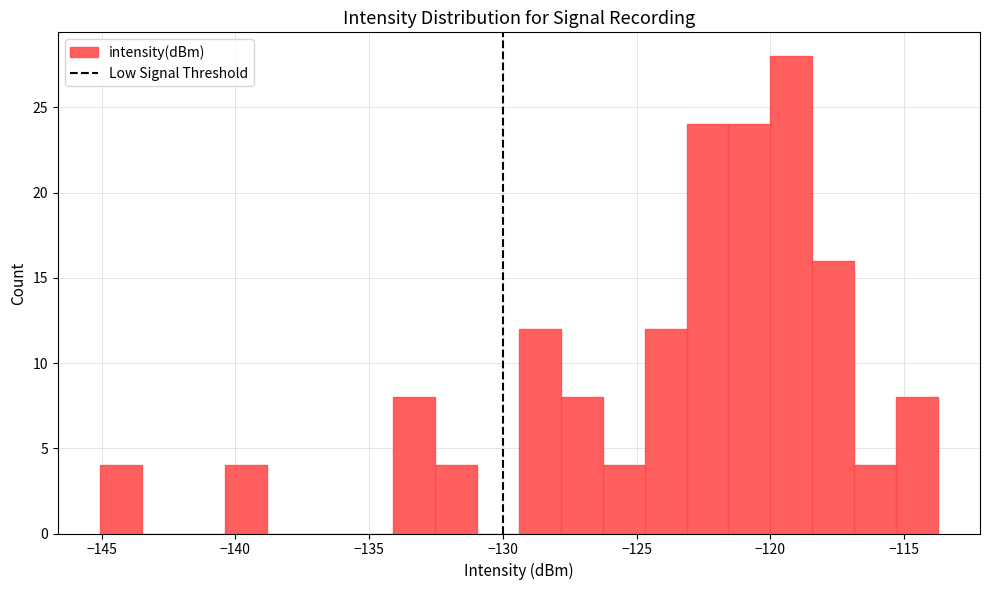

Read against the x-axis, roughly where is the centre of the tallest bar?

-119.0